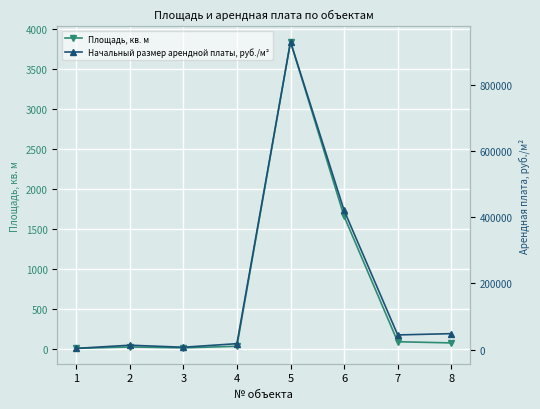

Reading right to left, what are all the values shown in this chart?

Площадь, кв. м: 75.3	90.3	1656.9	3839.6	33.6	13.4	24.9	6.9
Начальный размер арендной платы, руб./м²: 48249.2	44359.0	420471.5	929989.5	17981.7	7171.3	13325.7	3692.7